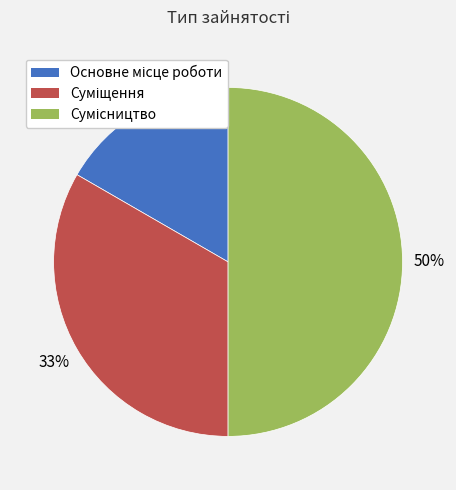

To the nearest percent, what is the difference between the largest and smallest slice percentages?

33%